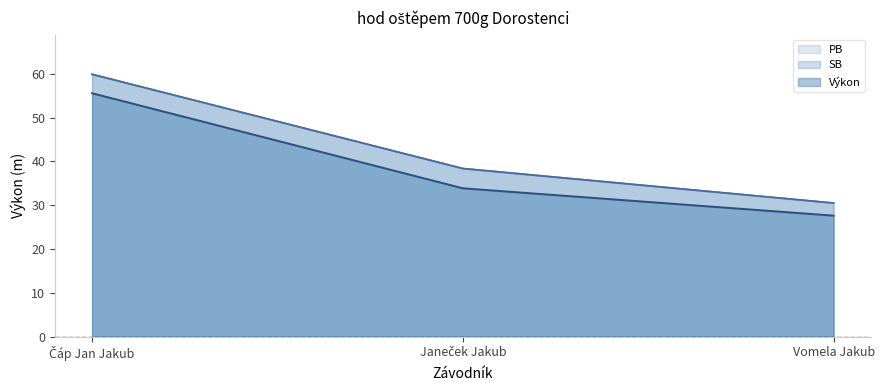

Is it true that PB equals 51.8 at Vomela Jakub?

False